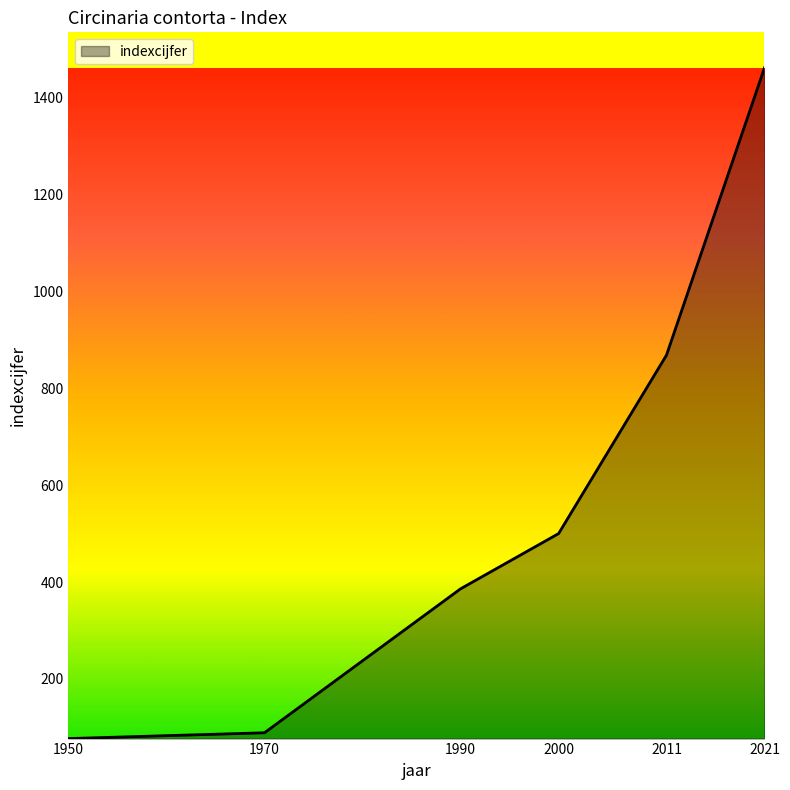

Rank the categories by value from highest to lowest.

2021, 2011, 2000, 1990, 1970, 1950